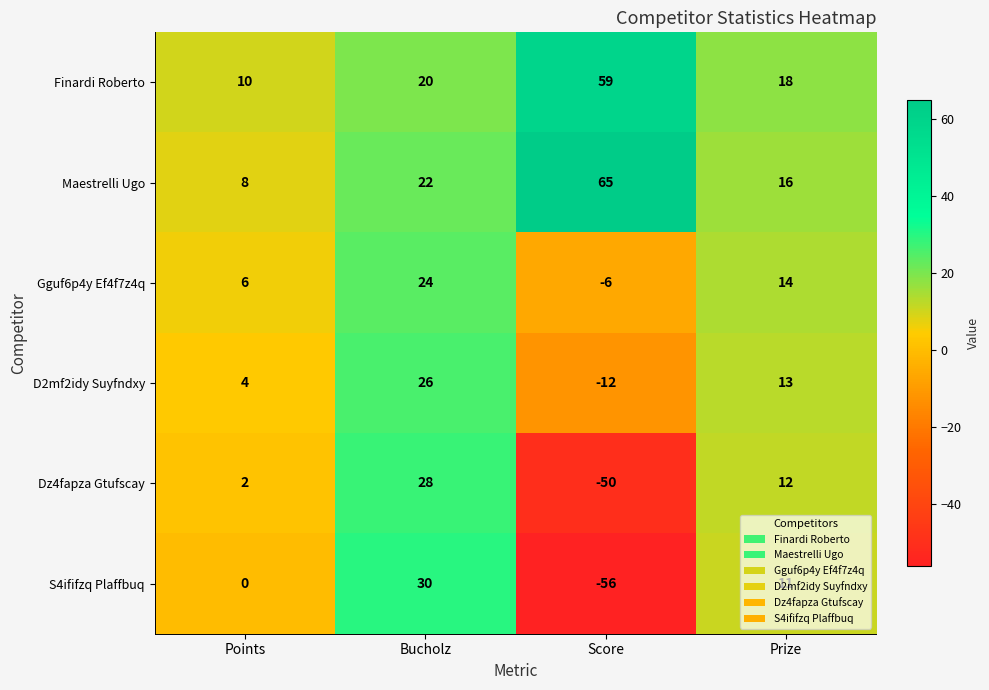

Rank the series at Bucholz from highest to lowest value.

S4ififzq Plaffbuq, Dz4fapza Gtufscay, D2mf2idy Suyfndxy, Gguf6p4y Ef4f7z4q, Maestrelli Ugo, Finardi Roberto